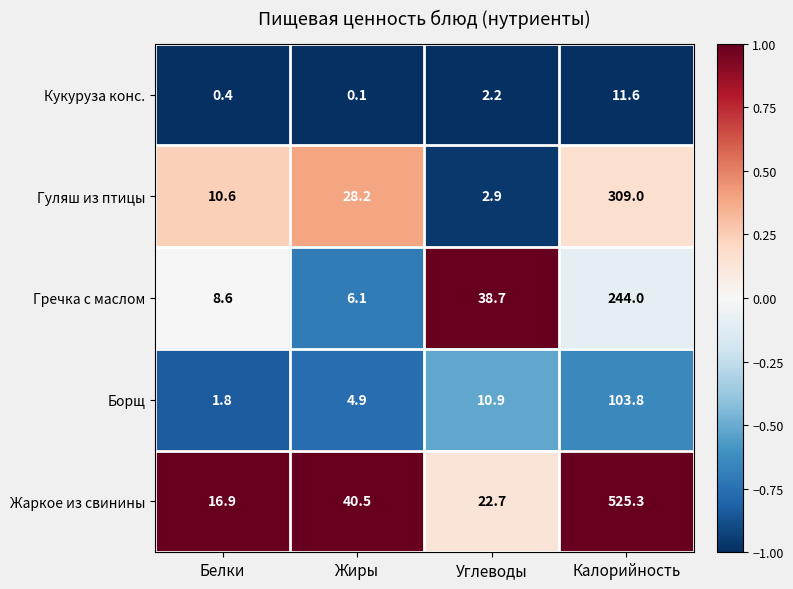

Reading left to right, transcribe all the data shown in this chart.

Кукуруза конс.: Белки=0.4	Жиры=0.1	Углеводы=2.2	Калорийность=11.6
Гуляш из птицы: Белки=10.6	Жиры=28.2	Углеводы=2.9	Калорийность=309.0
Гречка с маслом: Белки=8.6	Жиры=6.1	Углеводы=38.7	Калорийность=244.0
Борщ: Белки=1.8	Жиры=4.9	Углеводы=10.9	Калорийность=103.8
Жаркое из свинины: Белки=16.9	Жиры=40.5	Углеводы=22.7	Калорийность=525.3